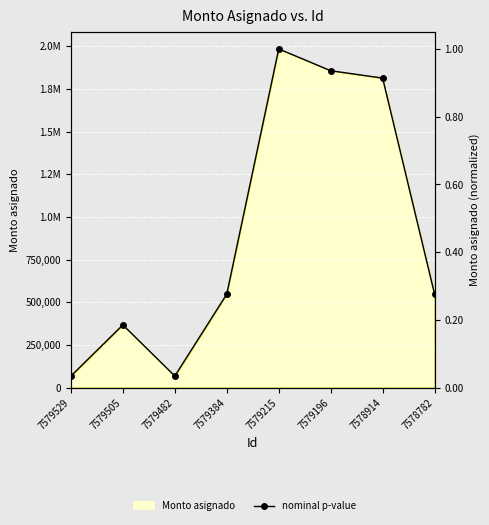

What is the ratio of the value at 7579505 to the value at 7579215?

0.2